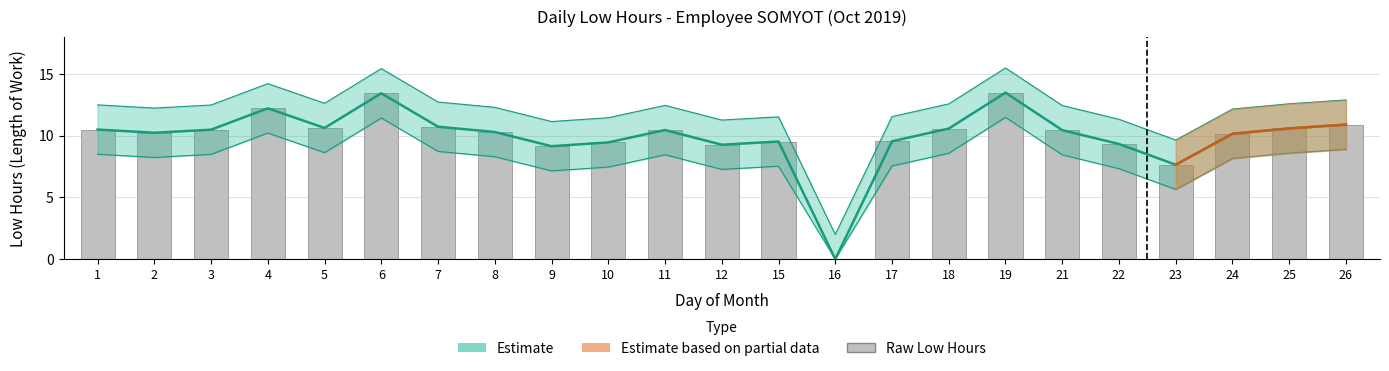

At which label does the data first exceed 10?

1